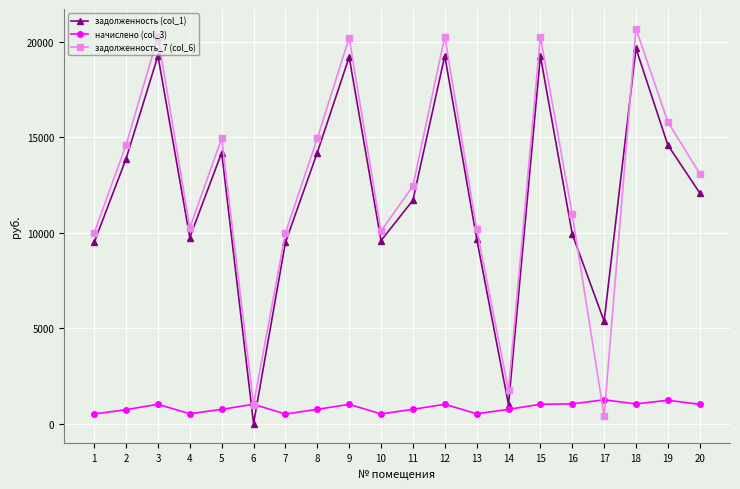

Count the number of categories in the chart.

20